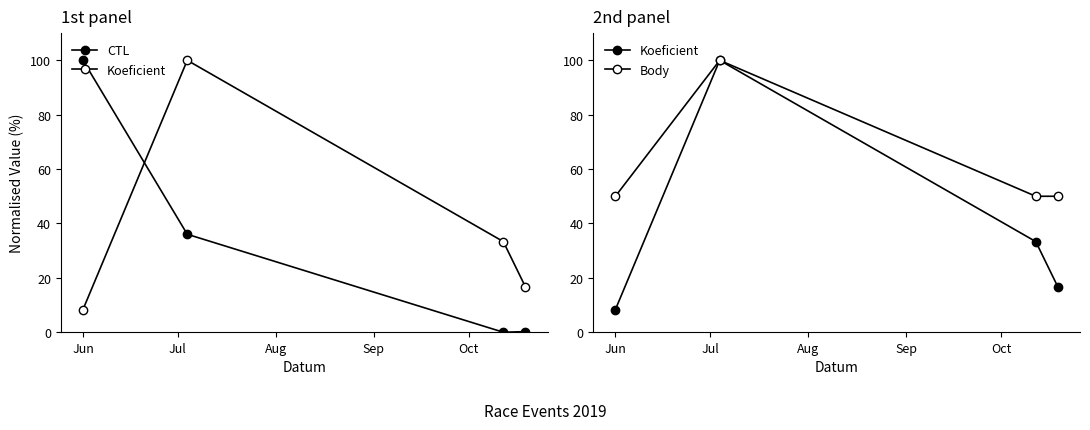

Reading left to right, extract all data points from this chart.

CTL: 100.0	36.0	0.0	0.2
Koeficient: 8.3	100.0	33.3	16.7
Body: 50.0	100.0	50.0	50.0